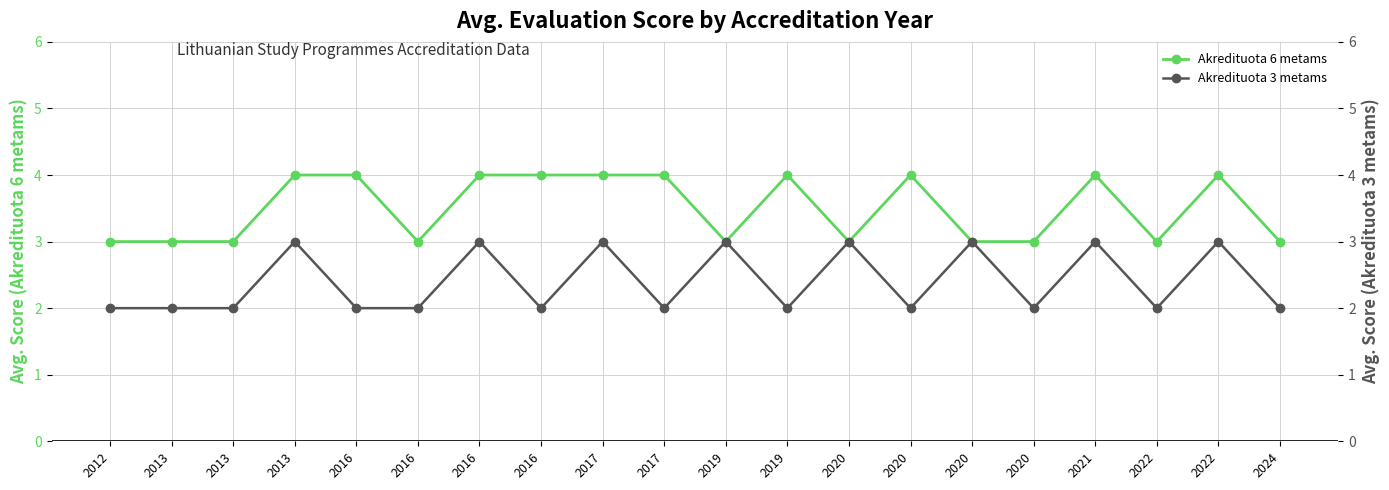

True or false: Akredituota 3 metams and Akredituota 6 metams cross at least once.

False